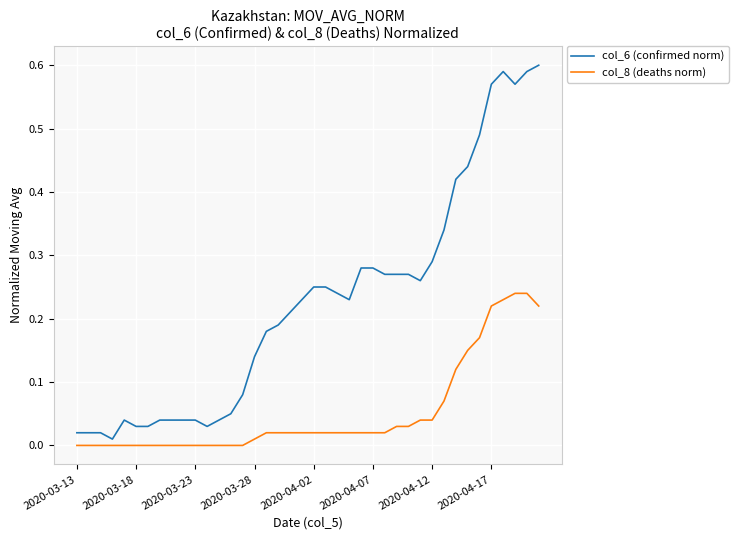

Which series has the largest total across all categories?

col_6 (confirmed norm)